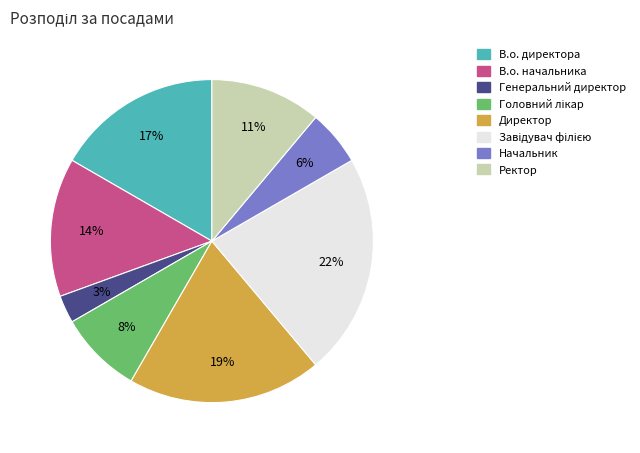

Is there a majority slice in this chart?

No